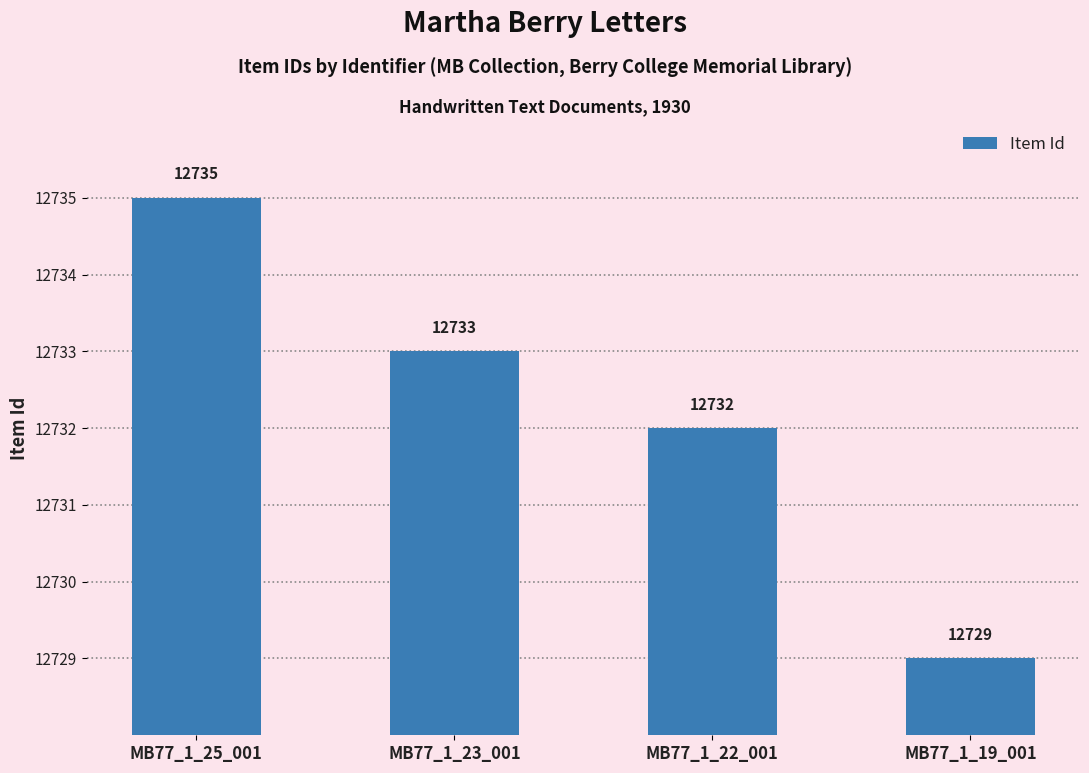

What is the minimum value shown in the chart?

12729